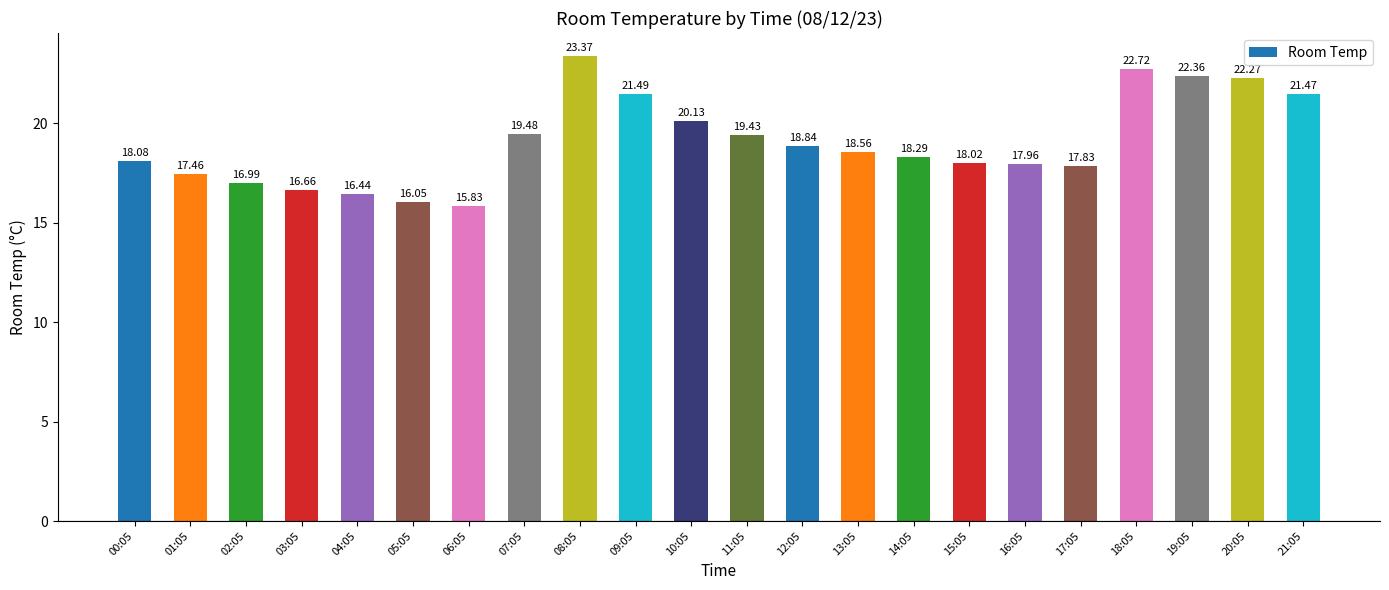

Is it true that the value at 08:05 is 23.4?

True